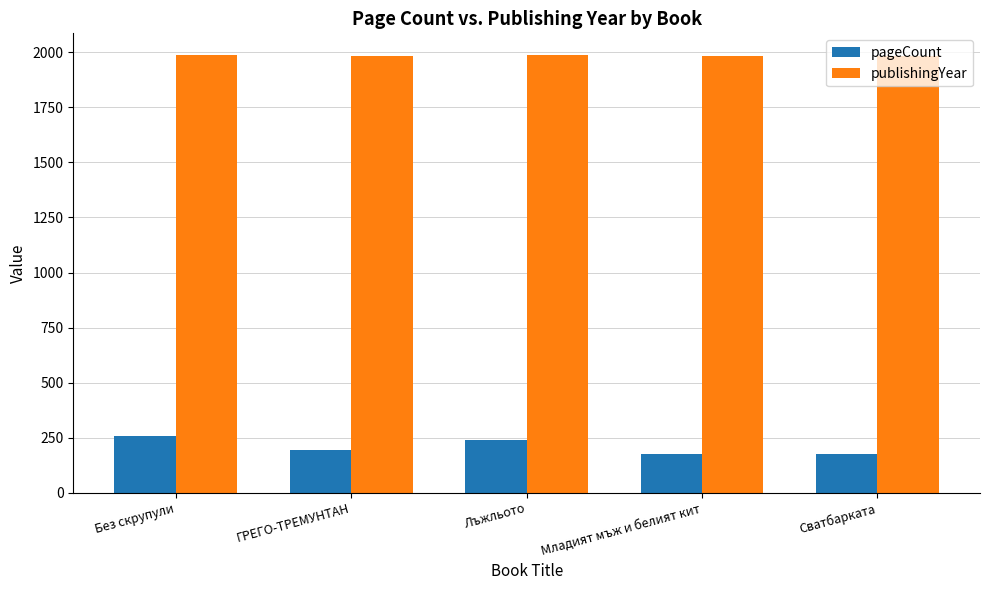

The publishingYear series shows 1987 at Без скрупули. True or false?

True